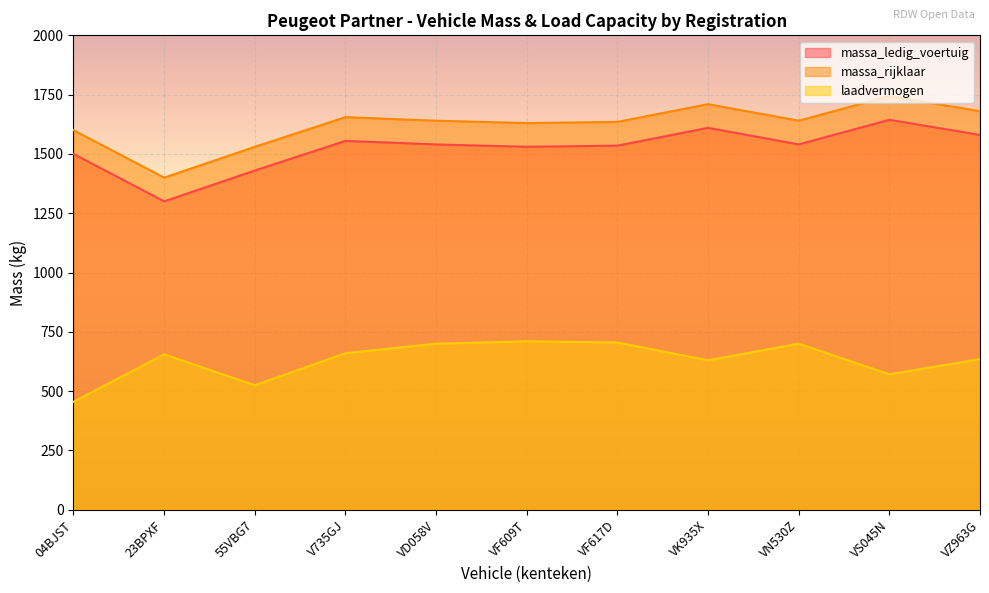

The value of massa_ledig_voertuig at VF617D is 2492. True or false?

False